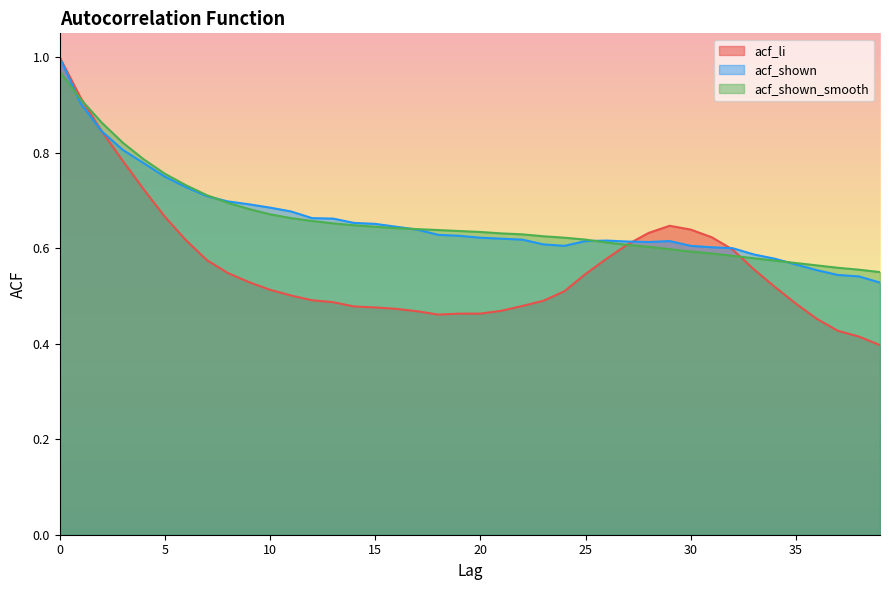

The acf_shown series shows 0.8 at 5. True or false?

True